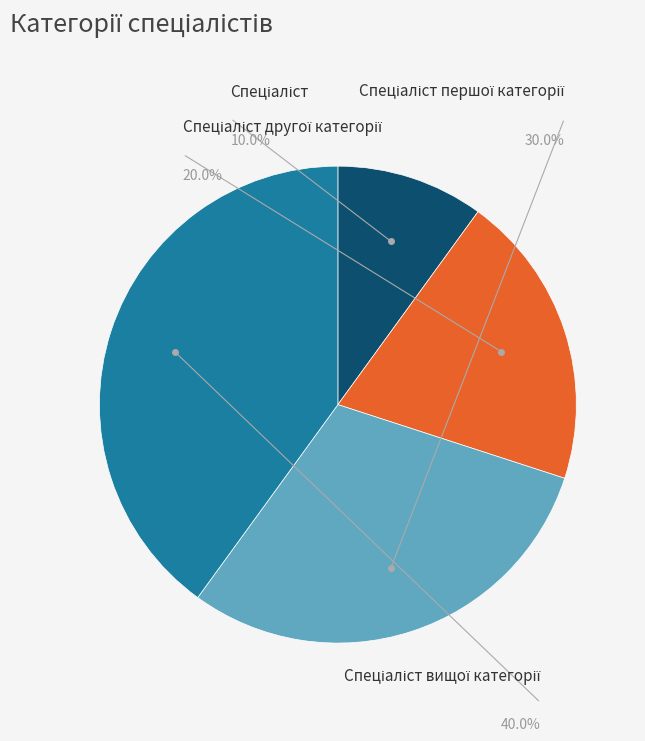

Is there any slice that represents more than half of the pie?

No